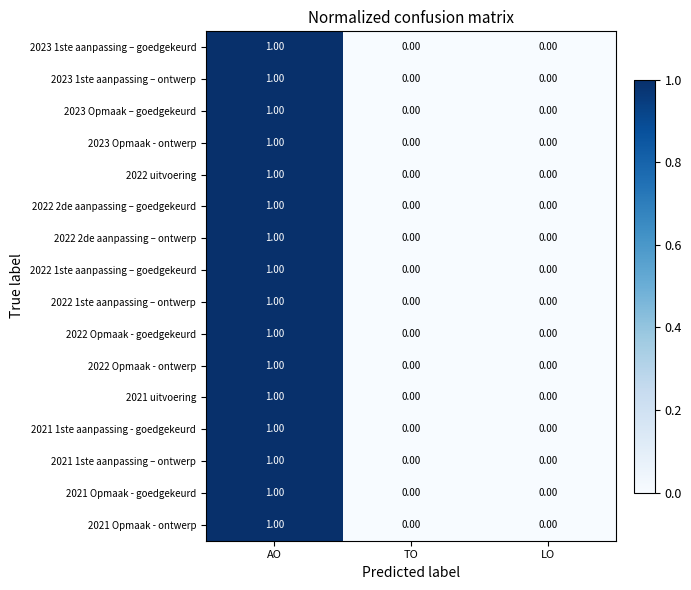

Which category has the highest value across all series?

AO